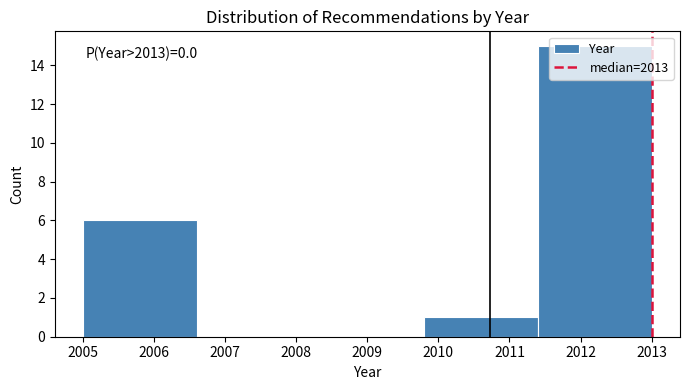

Over which range of the x-axis is the bar tallest?

2011.4 to 2013.0